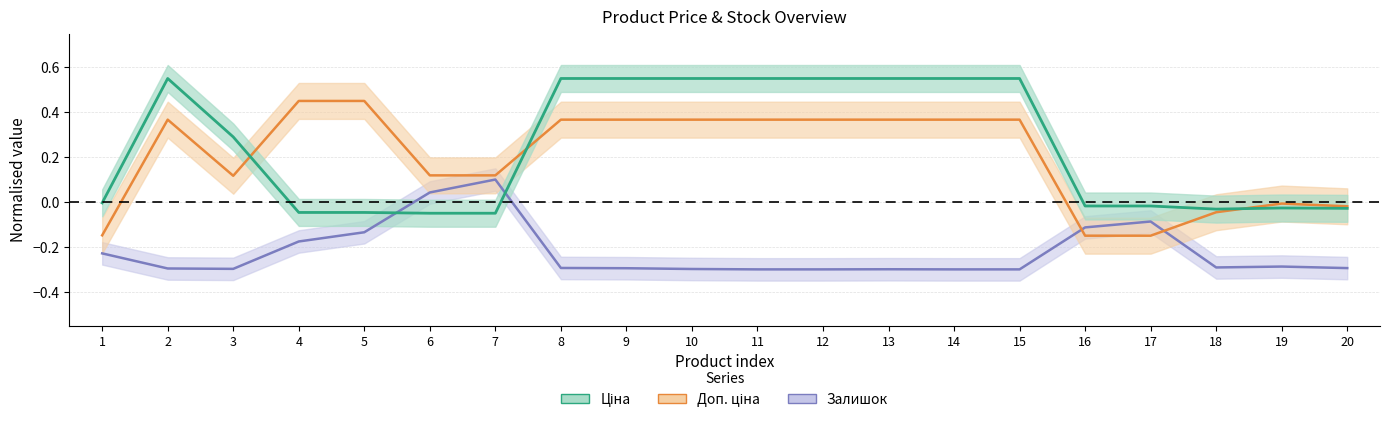

Which has a higher value, 14 or 1?

14